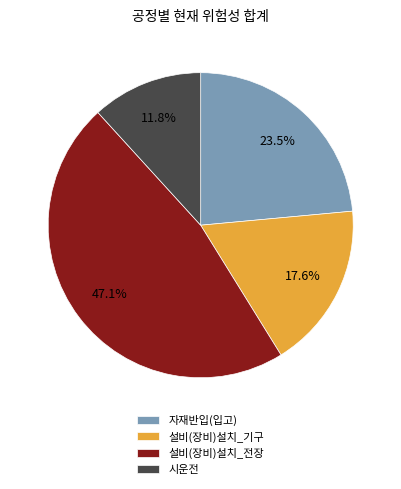

The 설비(장비)설치_기구 slice represents 26% of the pie. True or false?

False